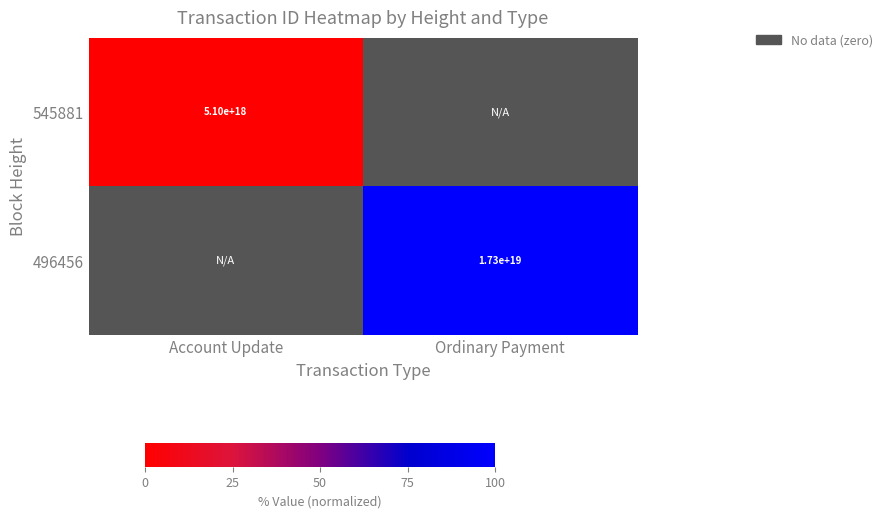

How many series are shown in this chart?

2